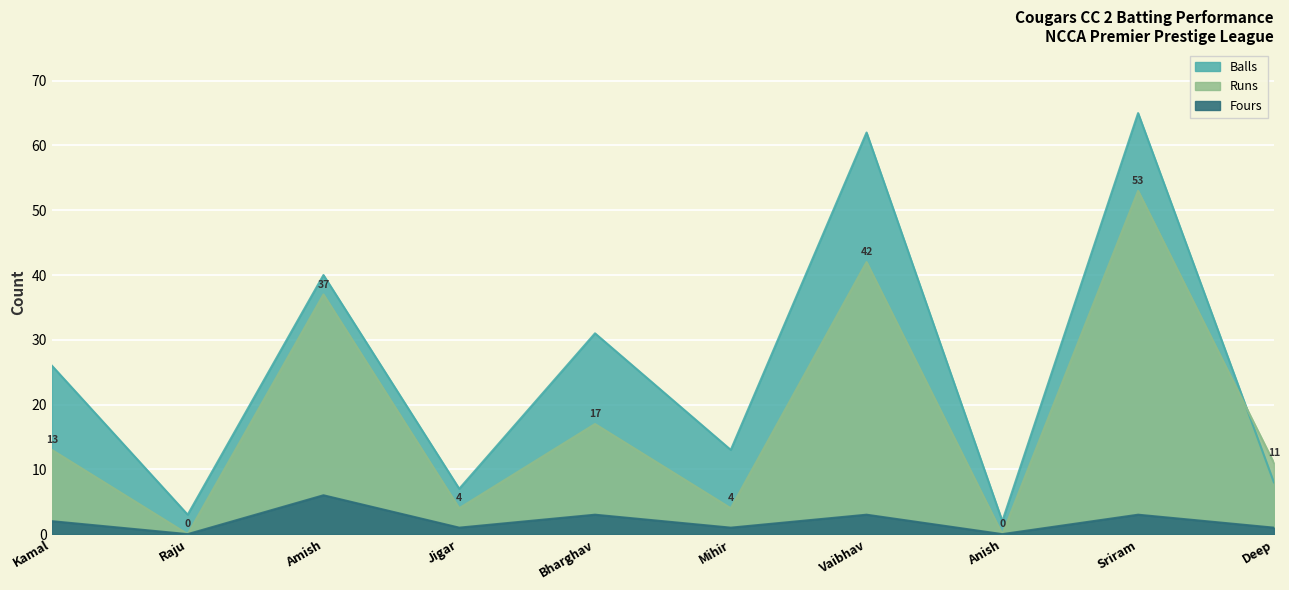

What is the average value of the Balls series?

26